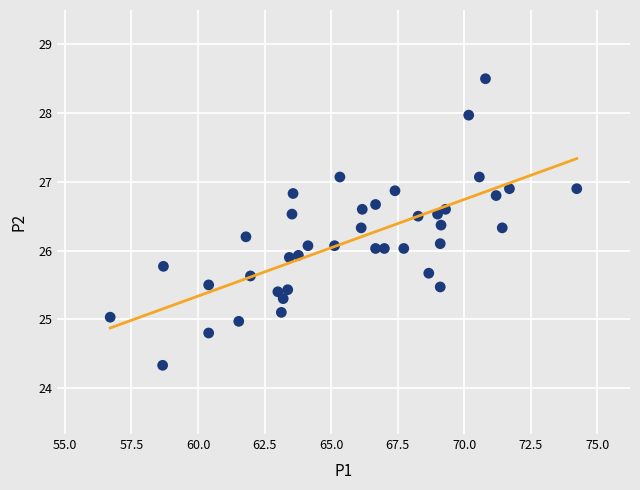

What is the range of Y values (max minus min)?

4.2